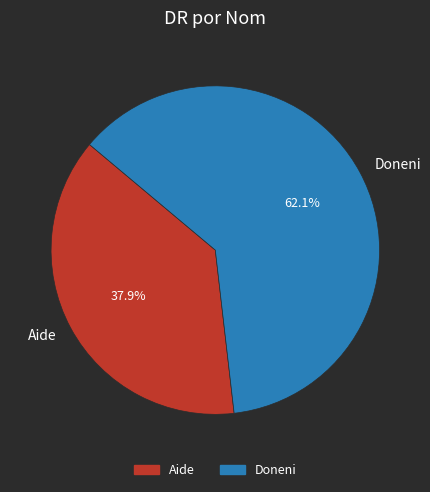

Count the number of slices in the pie.

2